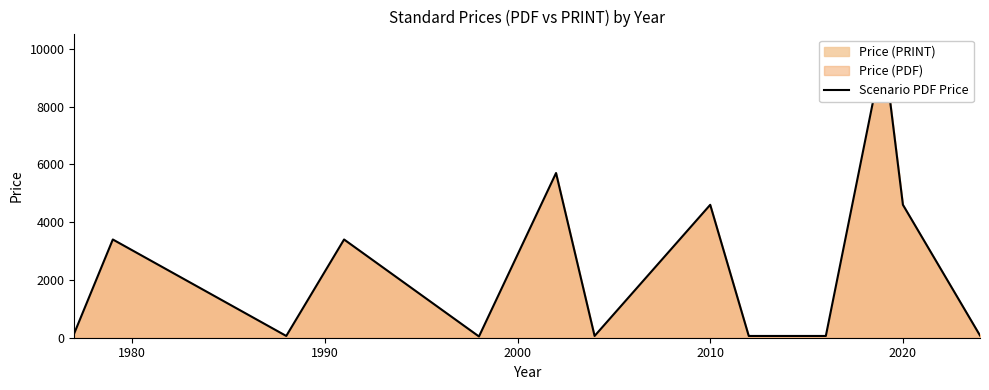

Is it true that the value at 2010 is 73.6?

False